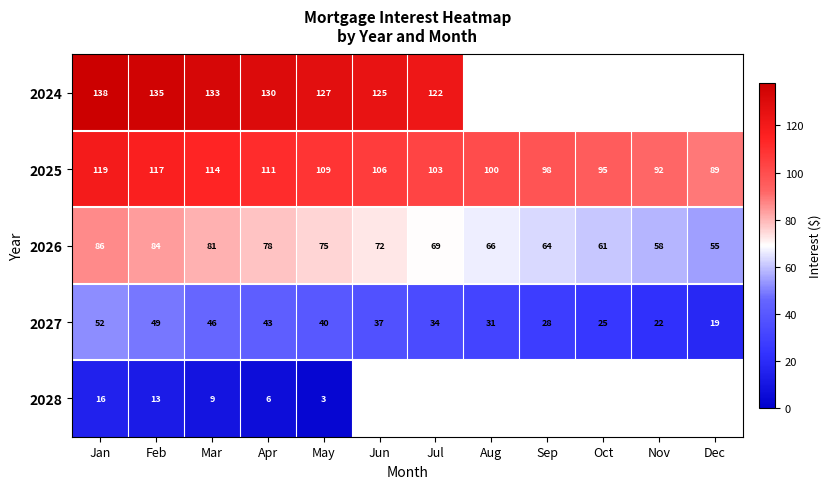

What is the smallest value displayed?

3.1